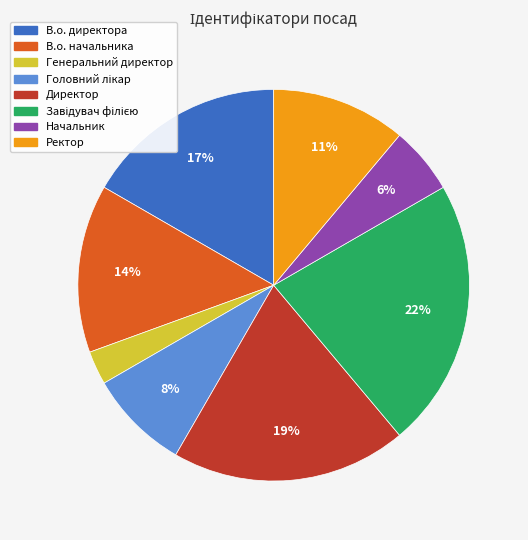

Is it true that Директор is 30% of the pie?

False